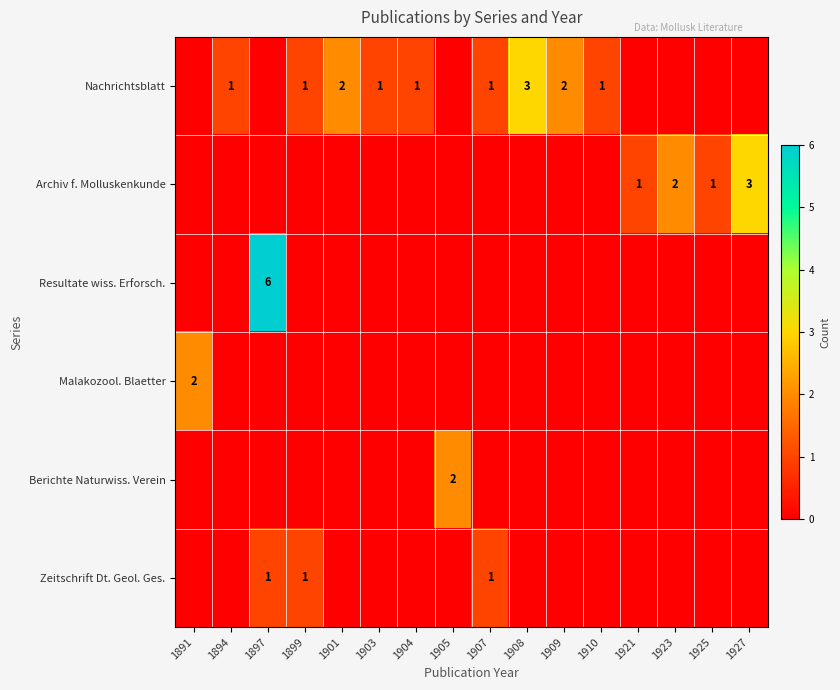

Count the number of categories in the chart.

16